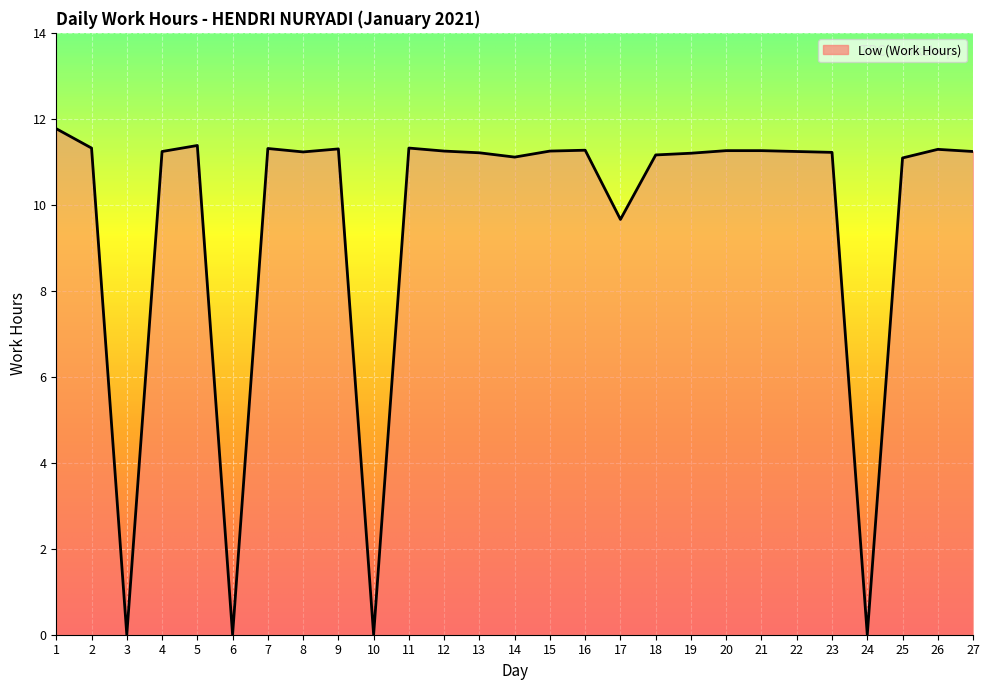

The chart shows a value of 14.8 at 2. True or false?

False